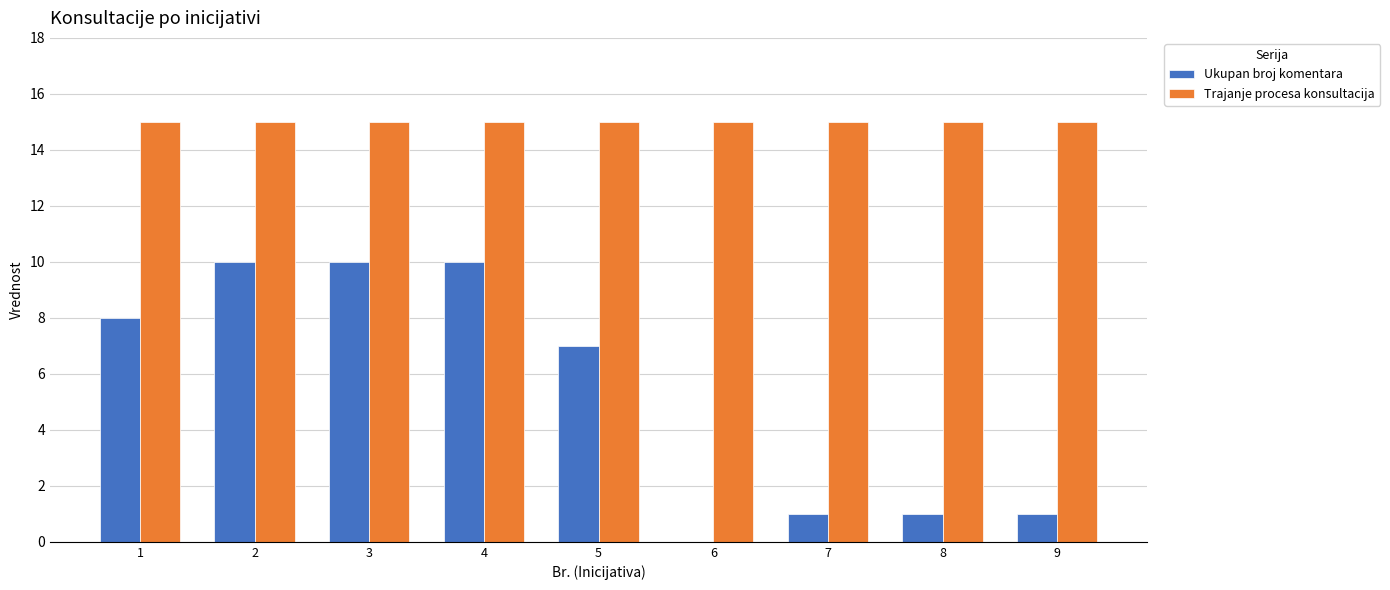

Where is Ukupan broj komentara nearest to the value 5?

5